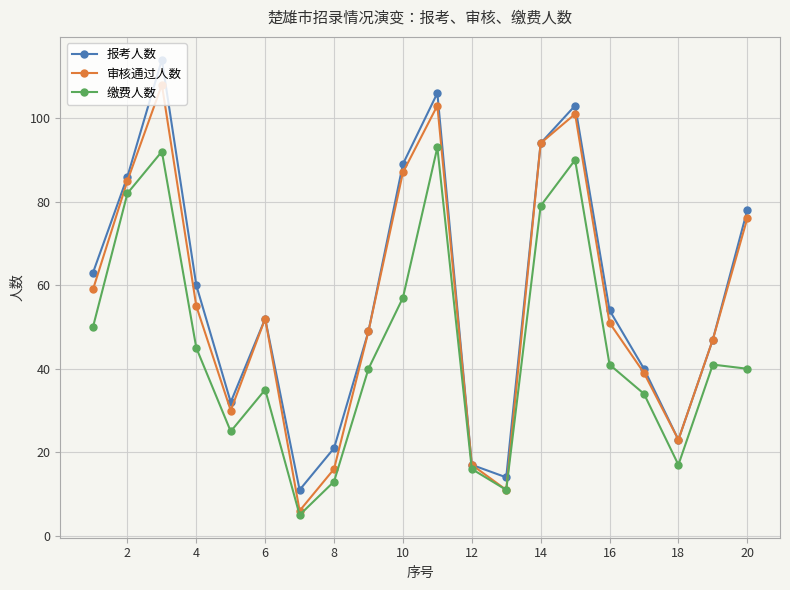

Reading left to right, transcribe all the data shown in this chart.

报考人数: 63	86	114	60	32	52	11	21	49	89	106	17	14	94	103	54	40	23	47	78
审核通过人数: 59	85	108	55	30	52	6	16	49	87	103	17	11	94	101	51	39	23	47	76
缴费人数: 50	82	92	45	25	35	5	13	40	57	93	16	11	79	90	41	34	17	41	40